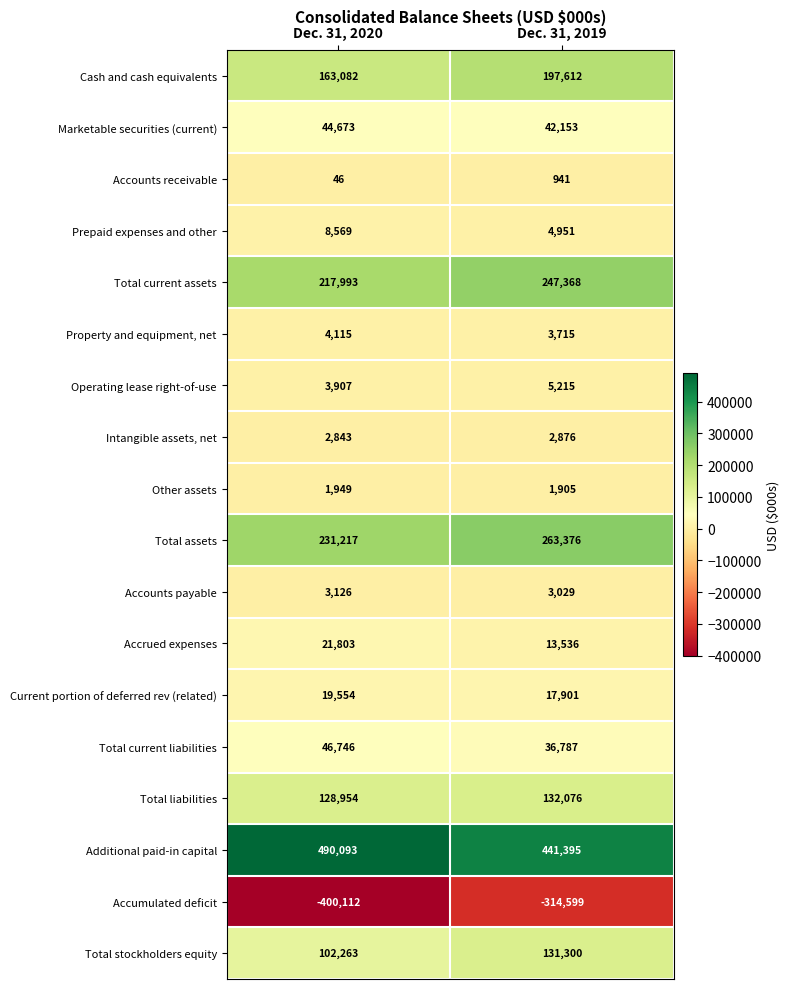

At Dec. 31, 2020, list the series in order from largest to smallest.

Additional paid-in capital, Total assets, Total current assets, Cash and cash equivalents, Total liabilities, Total stockholders equity, Total current liabilities, Marketable securities (current), Accrued expenses, Current portion of deferred rev (related), Prepaid expenses and other, Property and equipment, net, Operating lease right-of-use, Accounts payable, Intangible assets, net, Other assets, Accounts receivable, Accumulated deficit